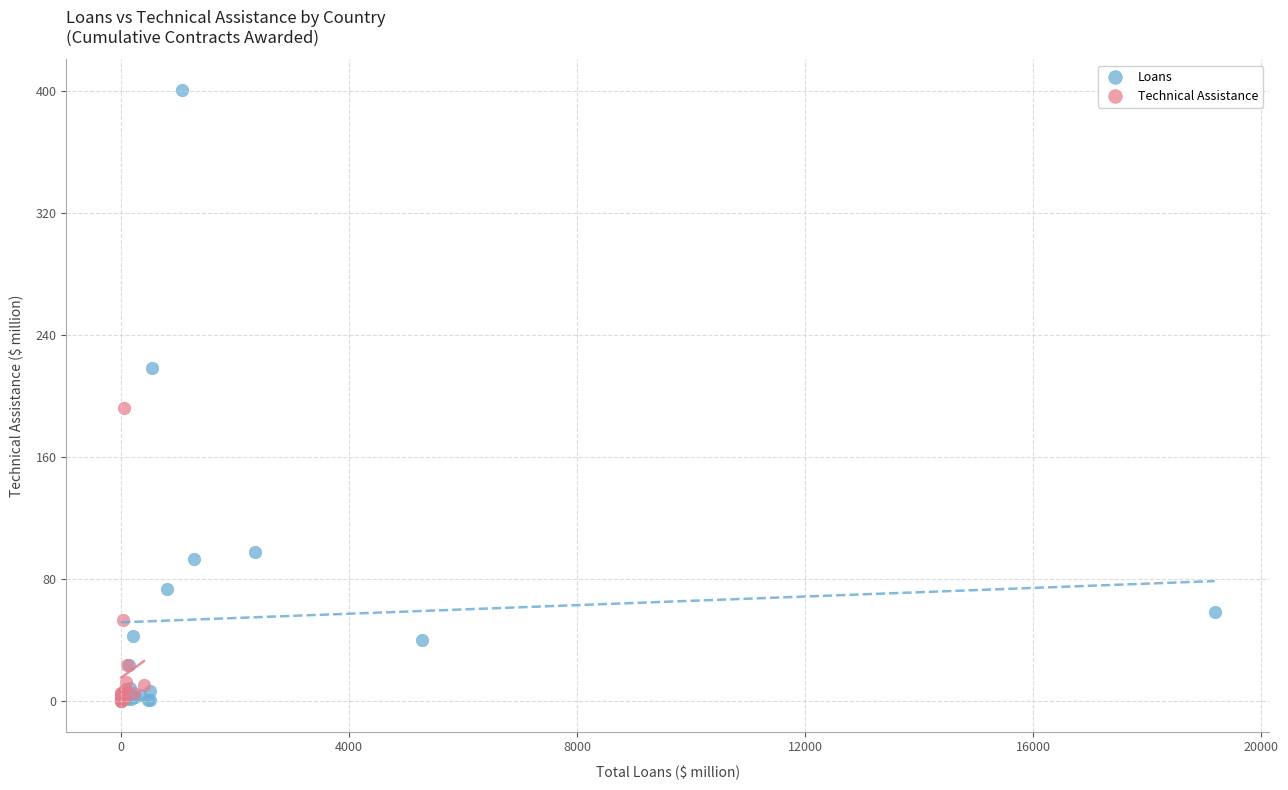

Which series has the widest spread of Y values?

Loans